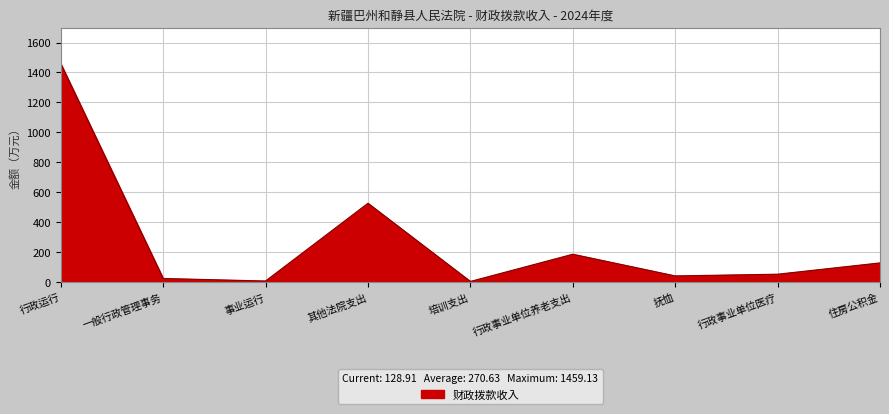

Which has a higher value, 其他法院支出 or 行政运行?

行政运行